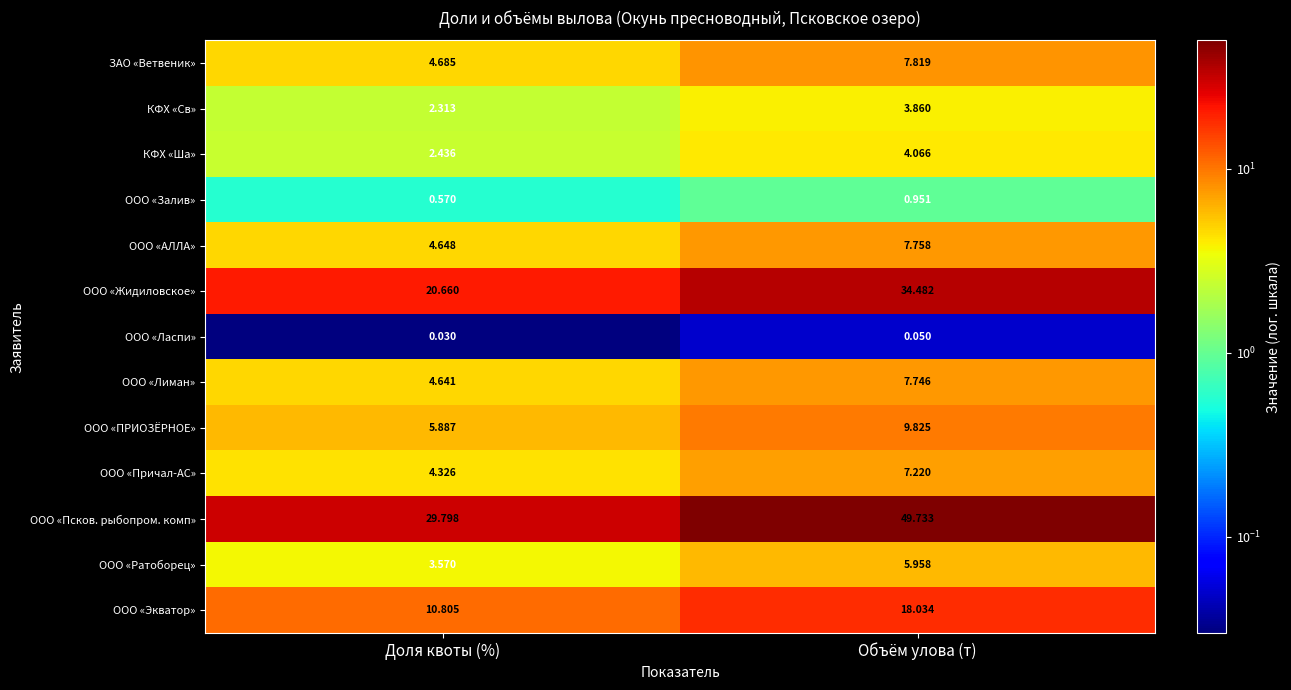

What is the greatest value displayed?

49.7